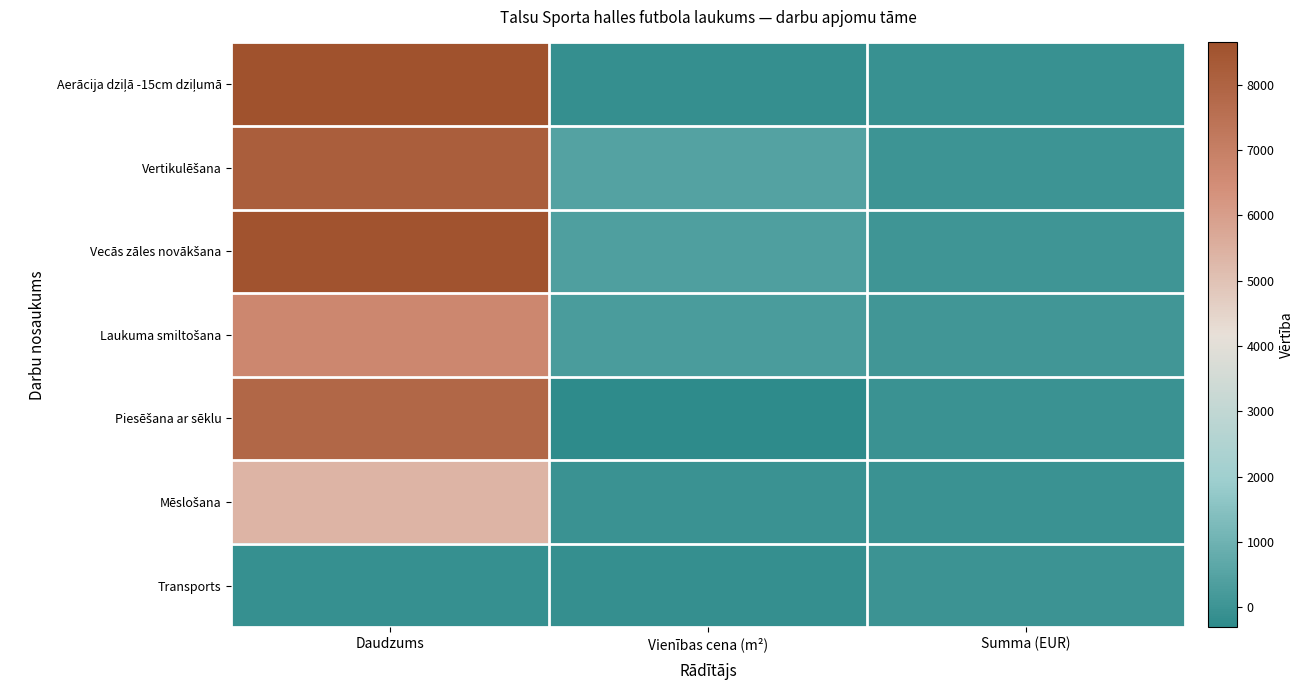

Which has a higher value, Vienības cena (m²) or Summa (EUR)?

Summa (EUR)